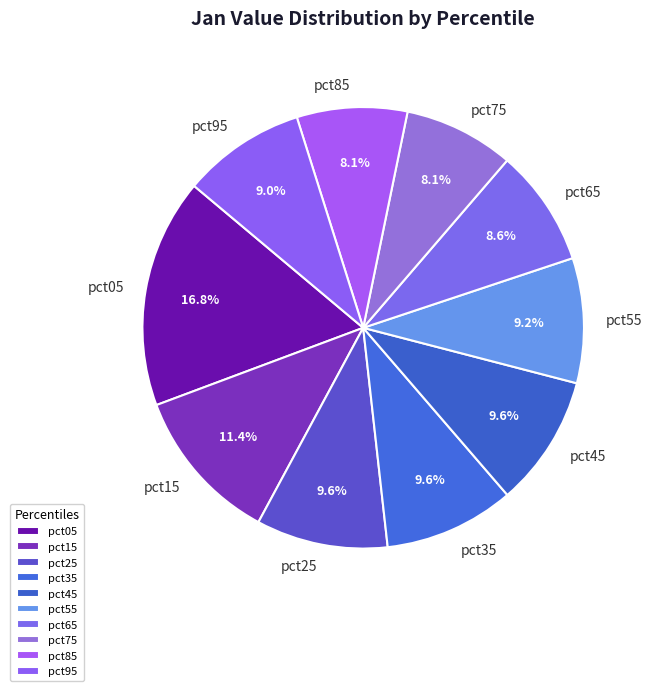

The pct45 slice represents 10% of the pie. True or false?

True